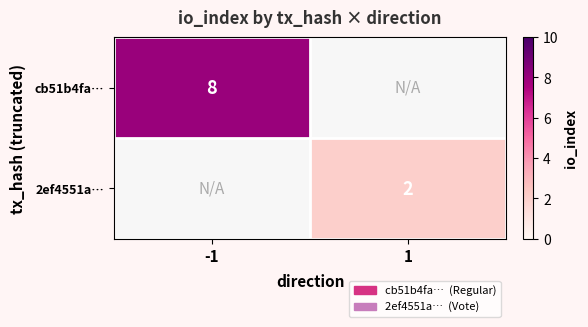

The 2ef4551a… series shows 2 at 1. True or false?

True